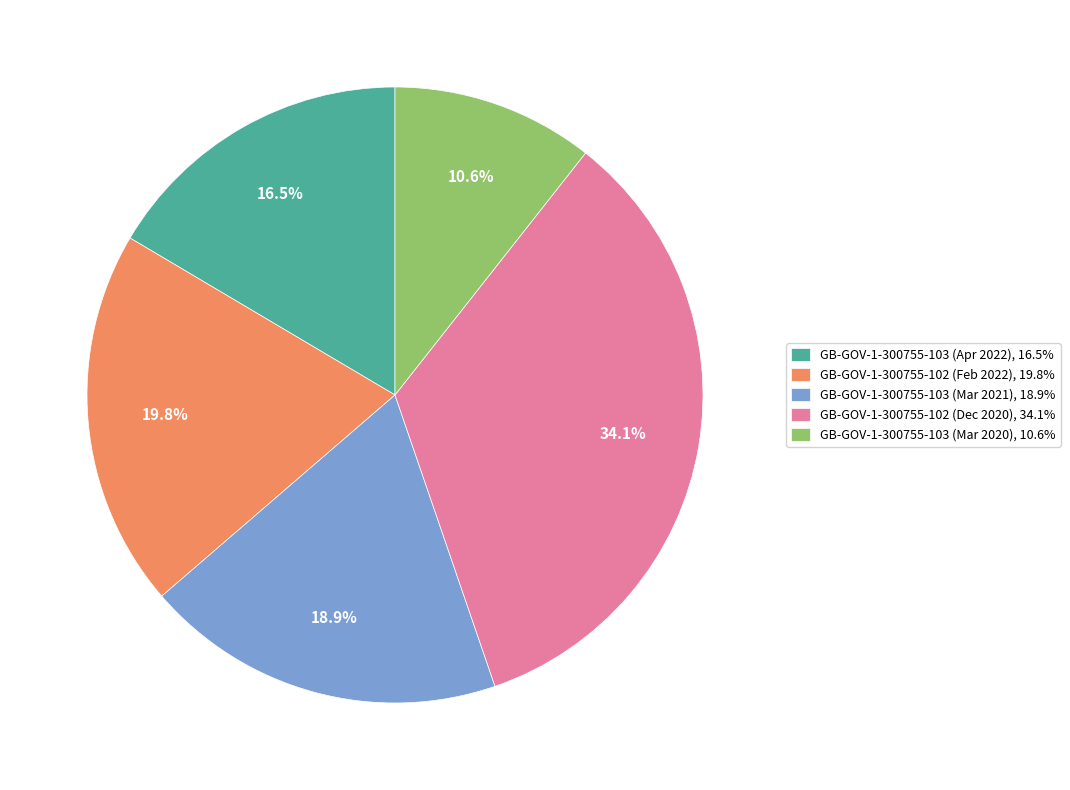

What portion of the pie excludes GB-GOV-1-300755-102 (Dec 2020)?

65.9%